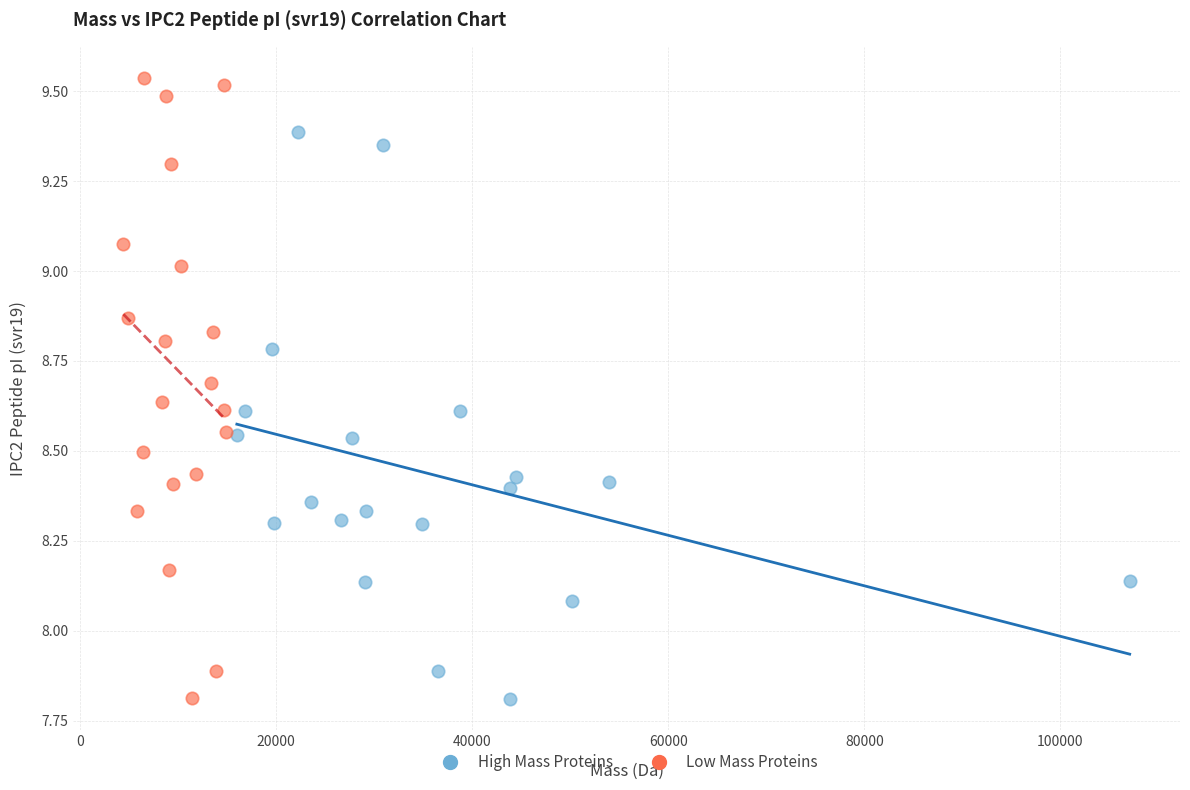

Which series has the largest Y range (max minus min)?

Low Mass Proteins